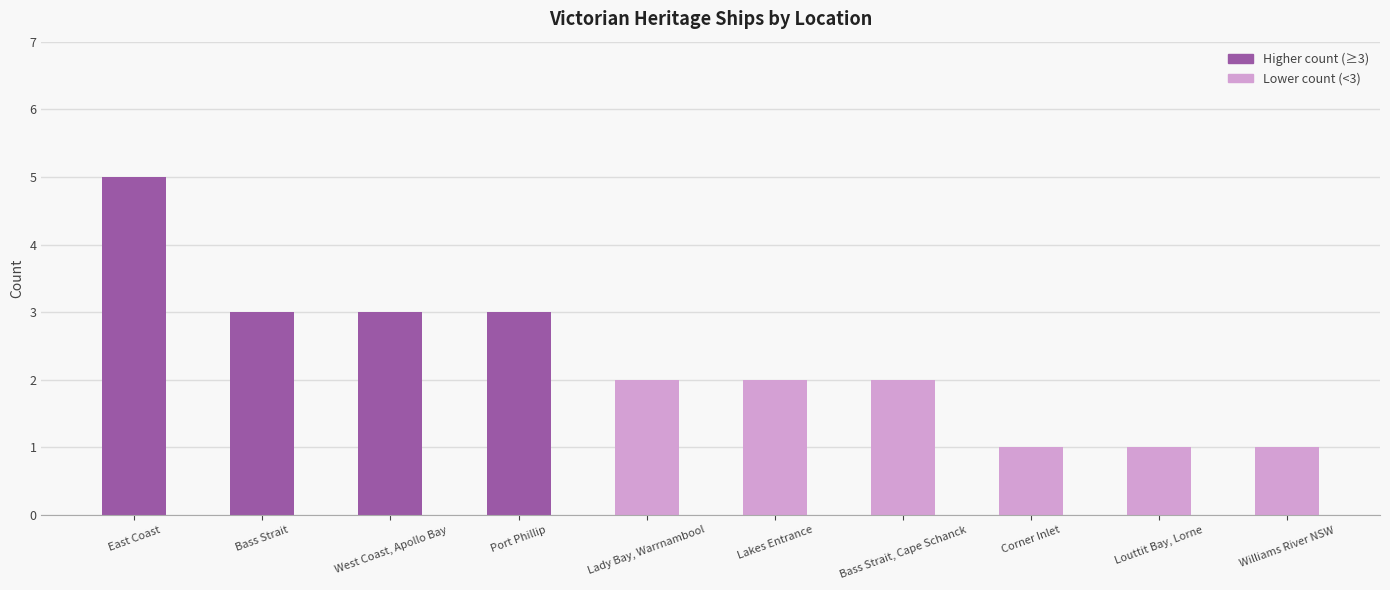

True or false: the data shows 1 at Louttit Bay, Lorne.

True